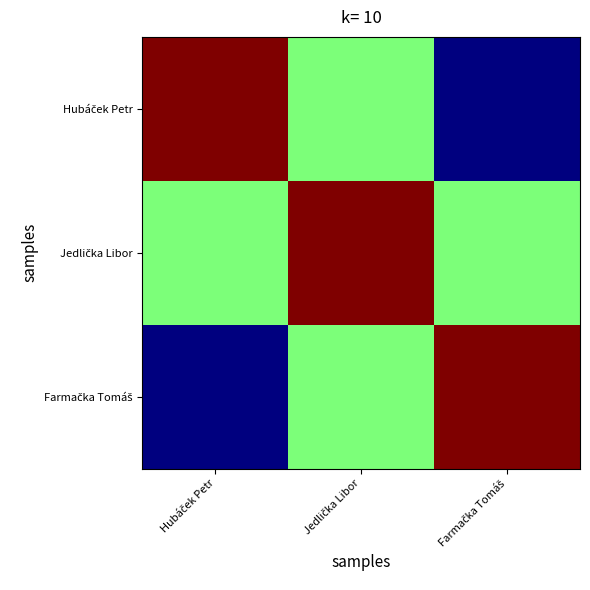

Which has a higher value, Farmačka Tomáš or Hubáček Petr?

Hubáček Petr